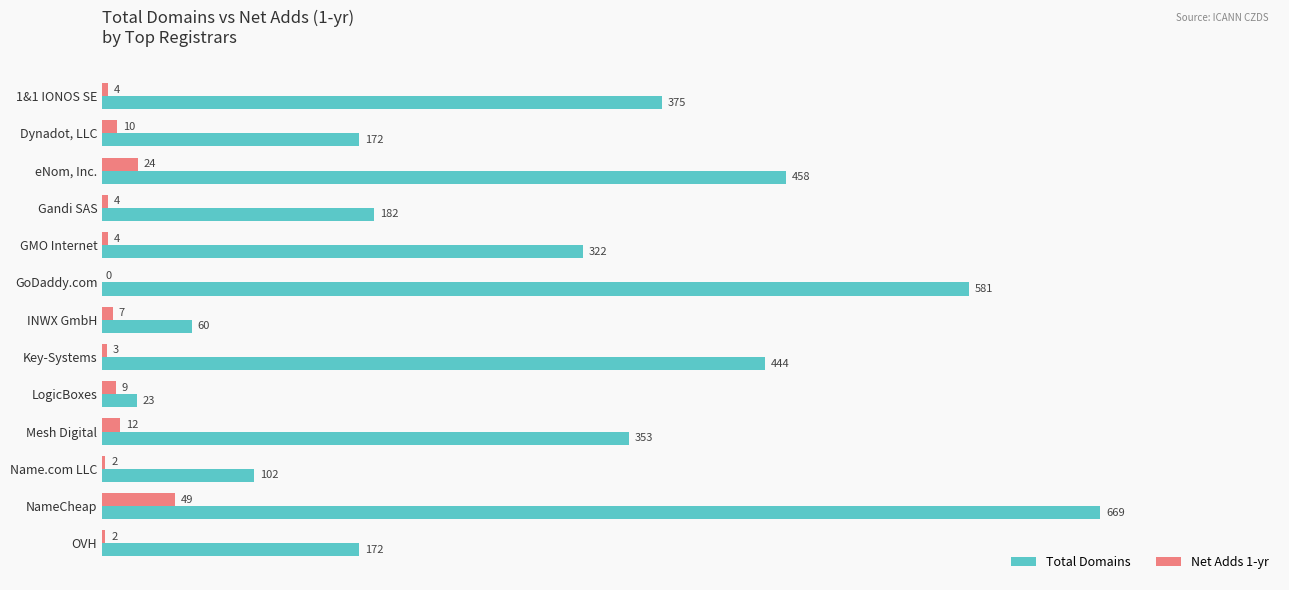

Which category has the highest value across all series?

NameCheap